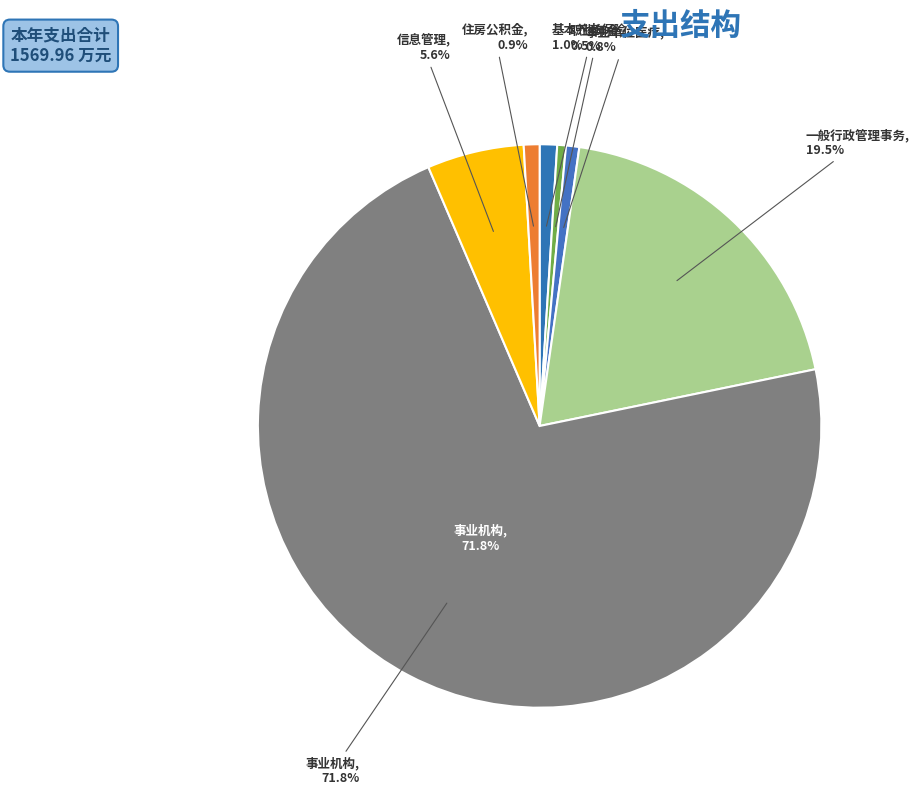

Which category accounts for the majority?

事业机构